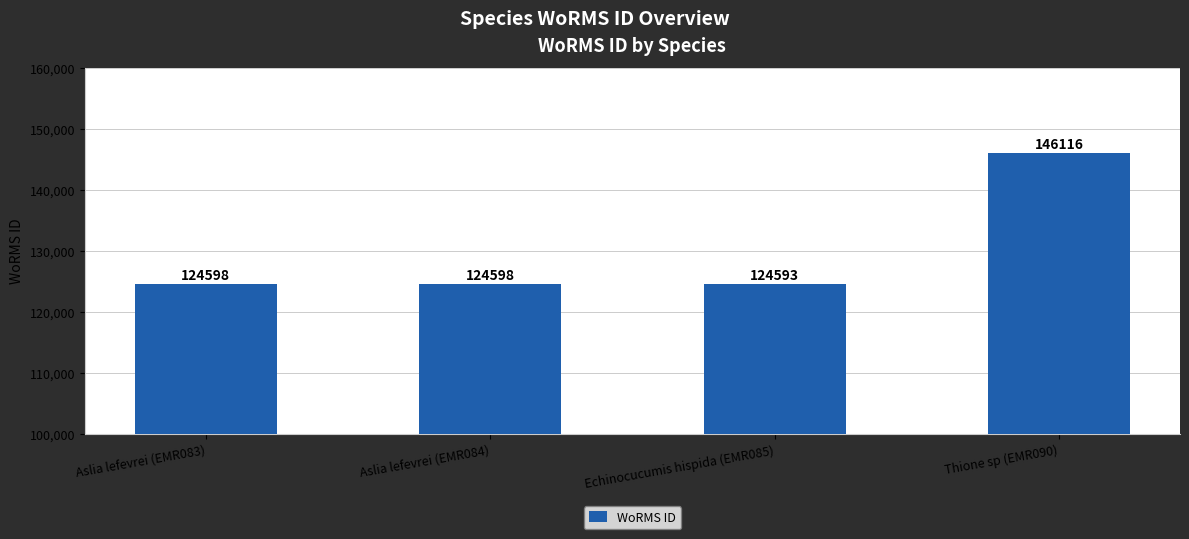

Is it true that the value at Echinocucumis hispida (EMR085) is 211435?

False